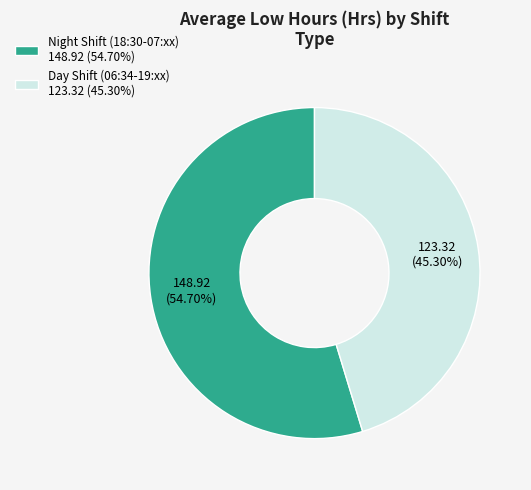

Rank the categories by value from lowest to highest.

Day Shift (06:34-19:xx) 123.32 (45.30%), Night Shift (18:30-07:xx) 148.92 (54.70%)